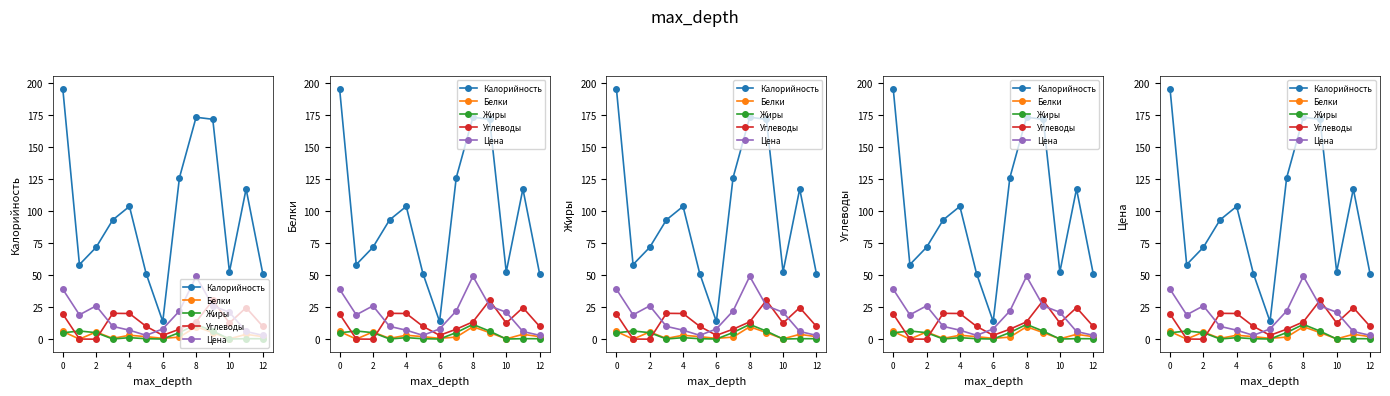

What is the difference between the maximum and minimum values in the Жиры series?

11.4